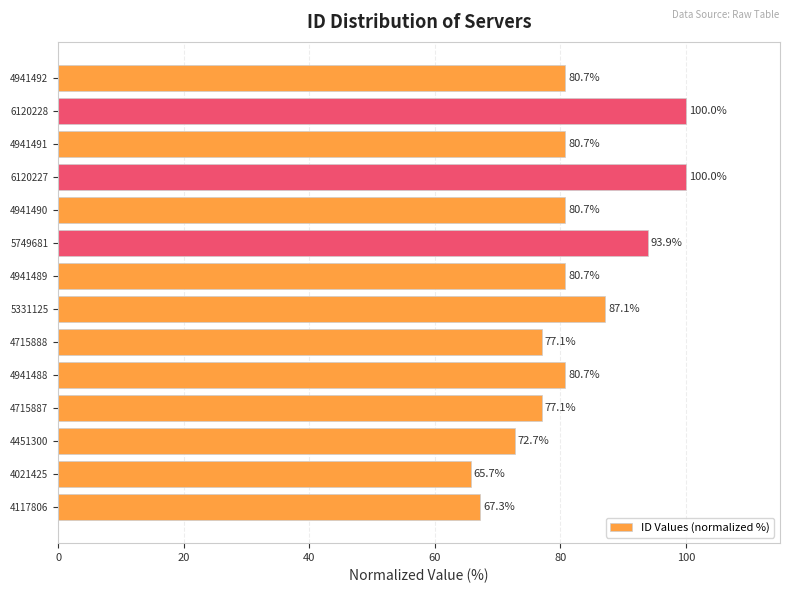

Reading bottom to top, extract all data points from this chart.

4117806=67.3	4021425=65.7	4451300=72.7	4715887=77.1	4941488=80.7	4715888=77.1	5331125=87.1	4941489=80.7	5749681=93.9	4941490=80.7	6120227=100.0	4941491=80.7	6120228=100.0	4941492=80.7